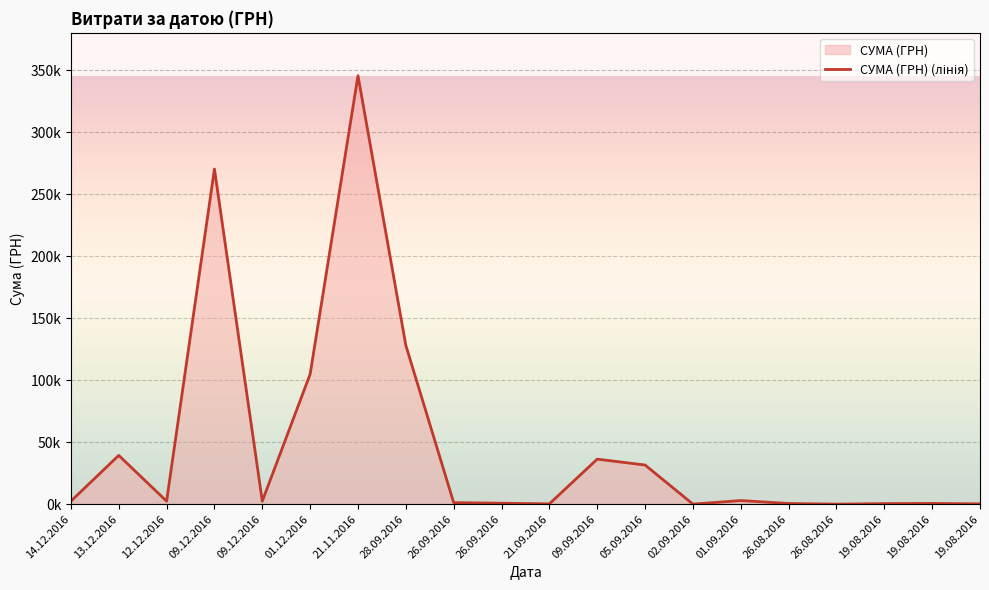

How many data points does each series have?

20